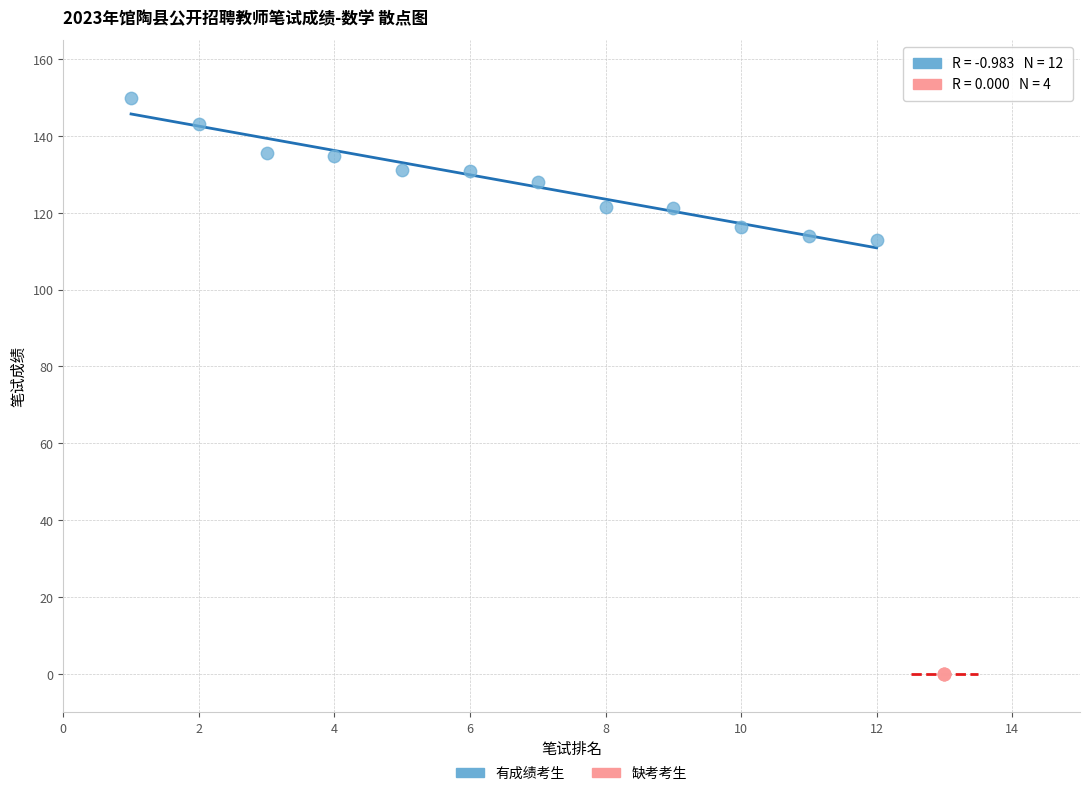

Which series contains the highest Y value?

有成绩考生